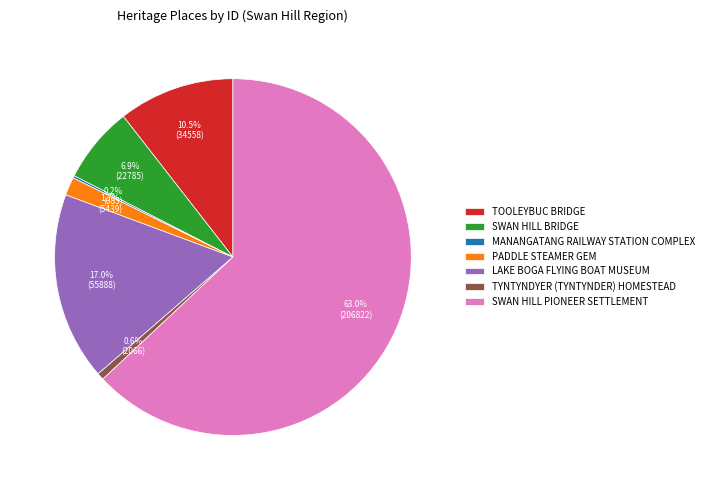

Does TYNTYNDYER (TYNTYNDER) HOMESTEAD represent more than half of the total?

No